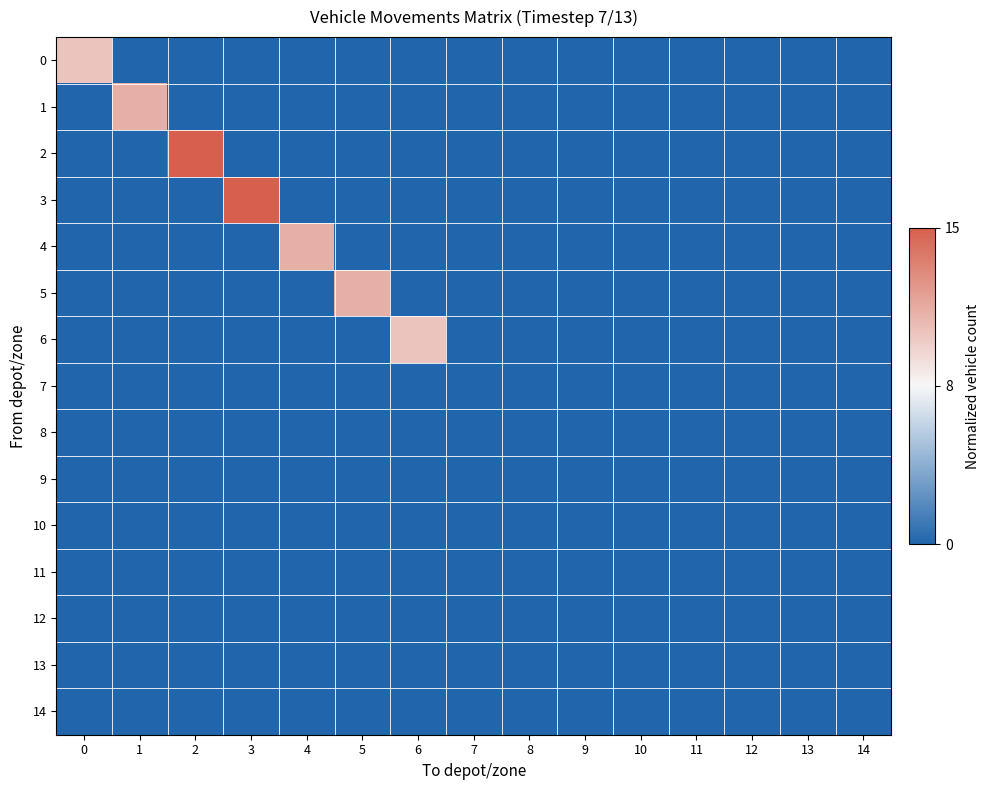

Which series has the widest spread of values?

2